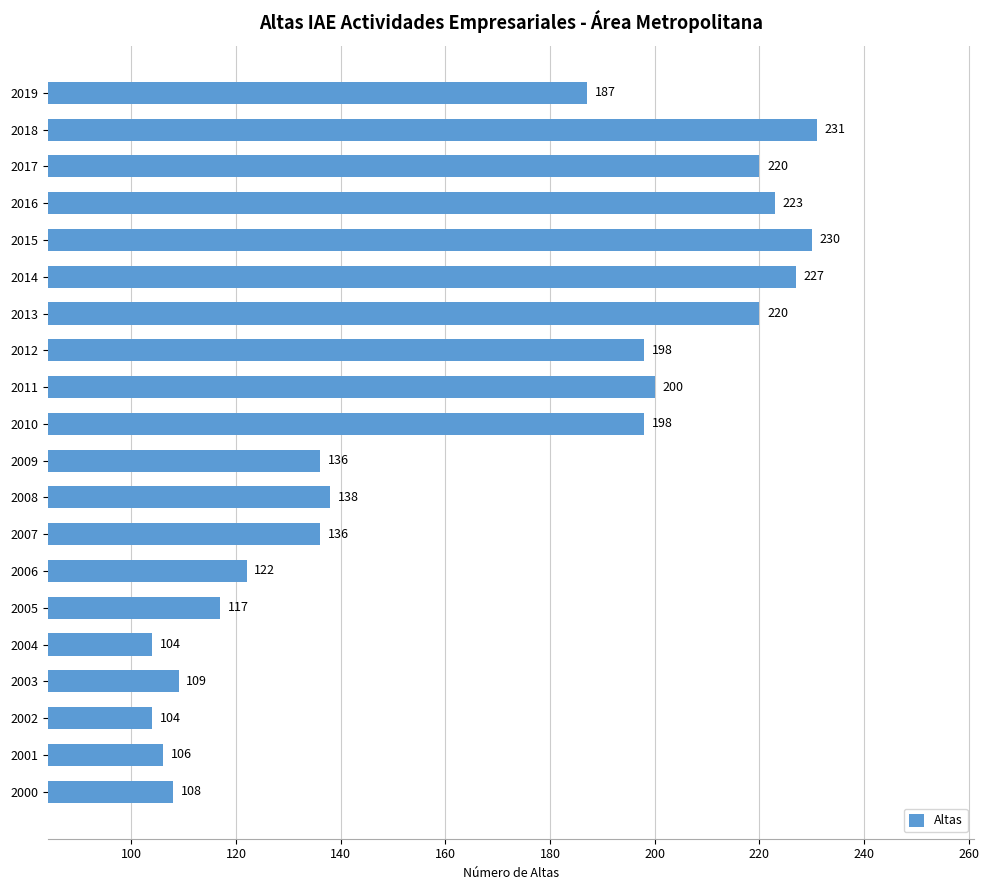

At which label is the value closest to 167?

2019